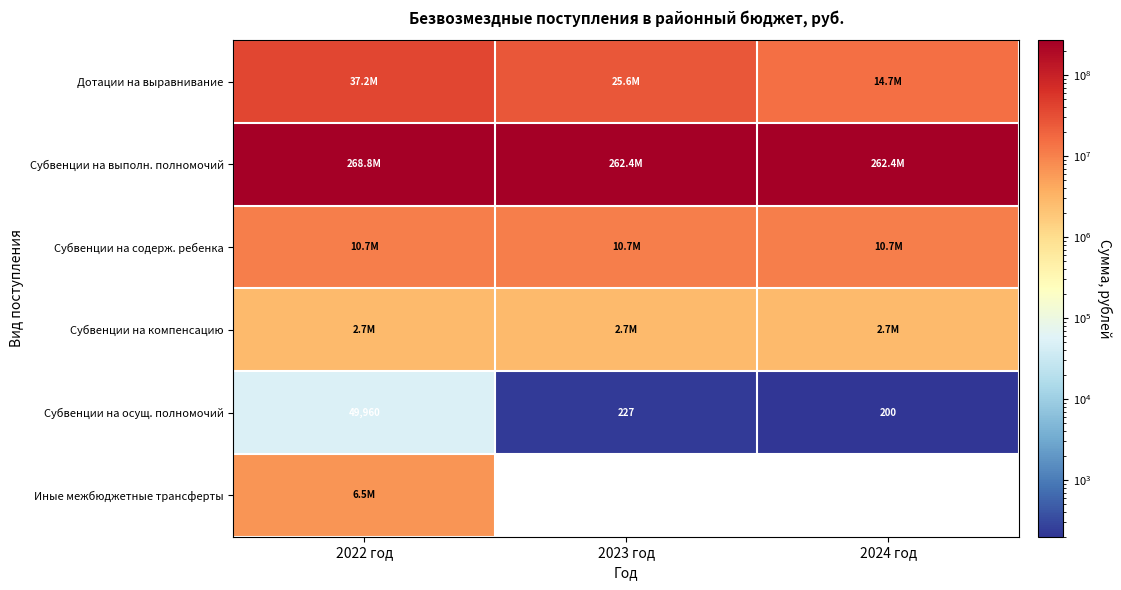

True or false: Субвенции на содерж. ребенка has a value of 5318428.7 at 2022 год.

False